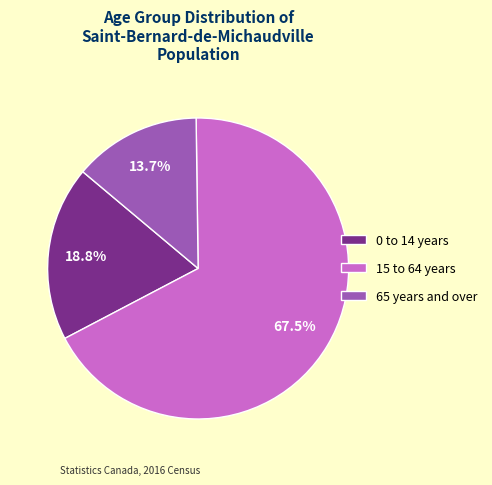

To the nearest percent, what is the difference between the 65 years and over and 15 to 64 years slice percentages?

54%